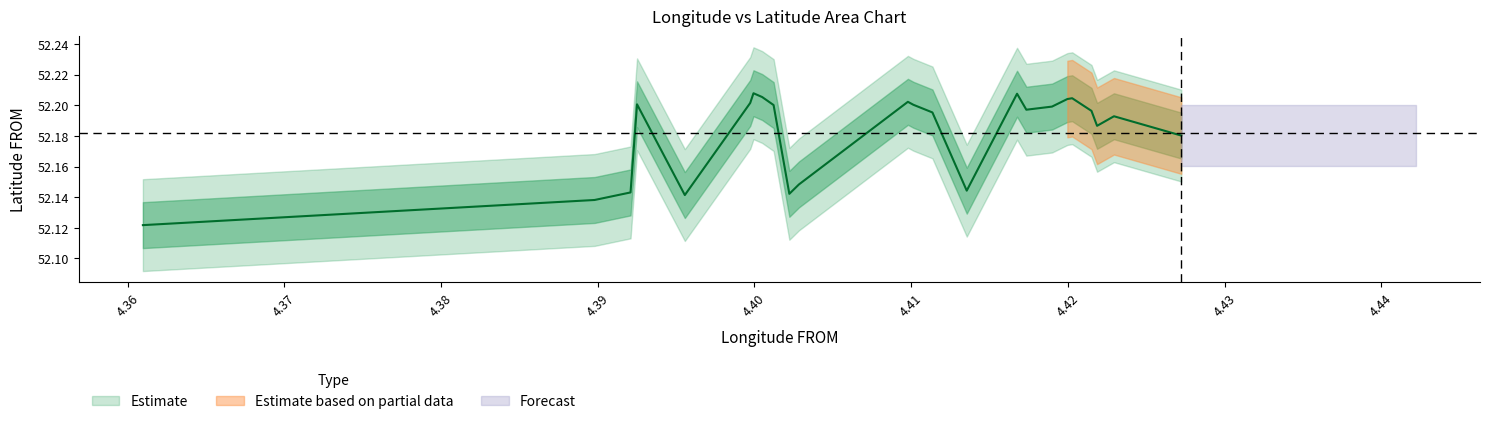

What is the difference between the maximum and minimum values?

0.1